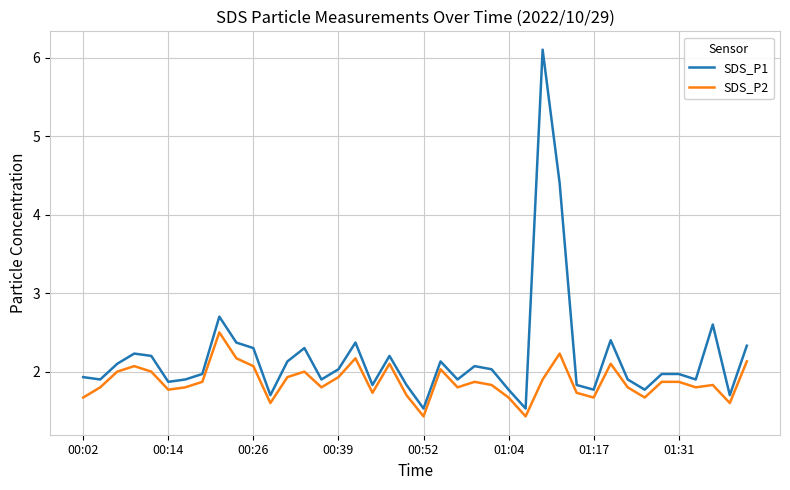

List the series in order of their overall mean, highest first.

SDS_P1, SDS_P2